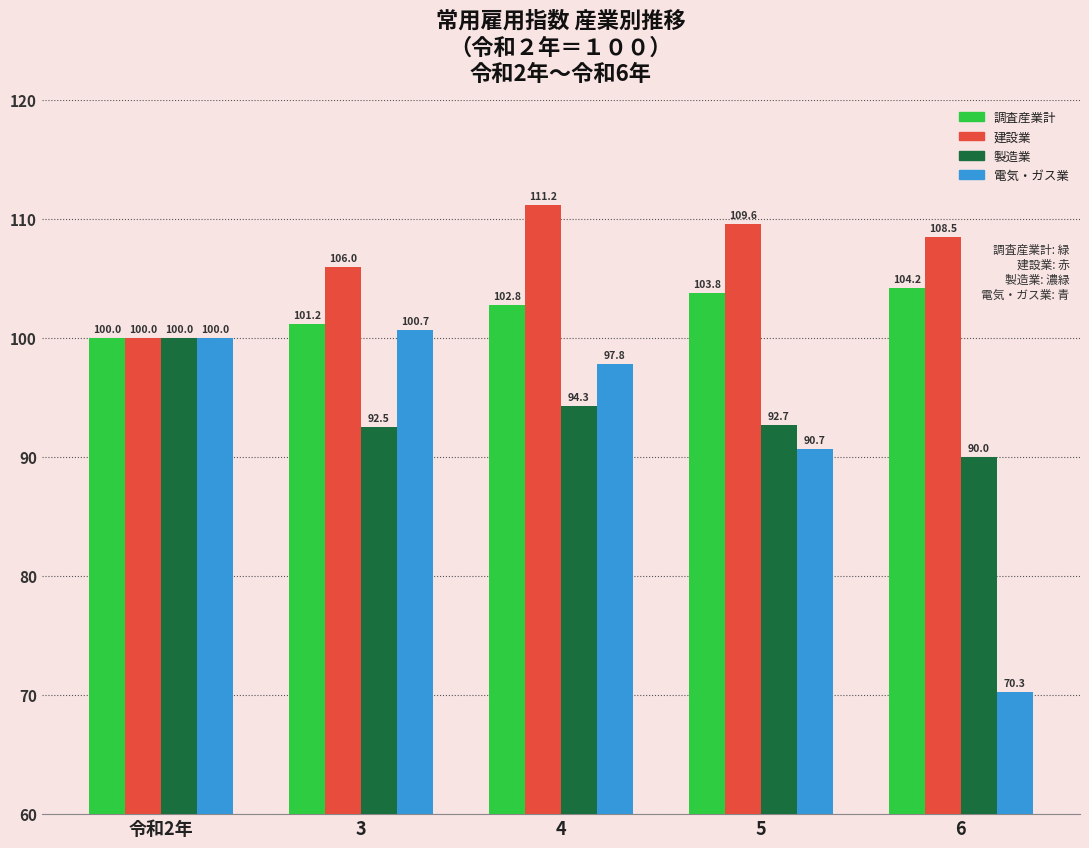

At which category is the sum across all series the highest?

4